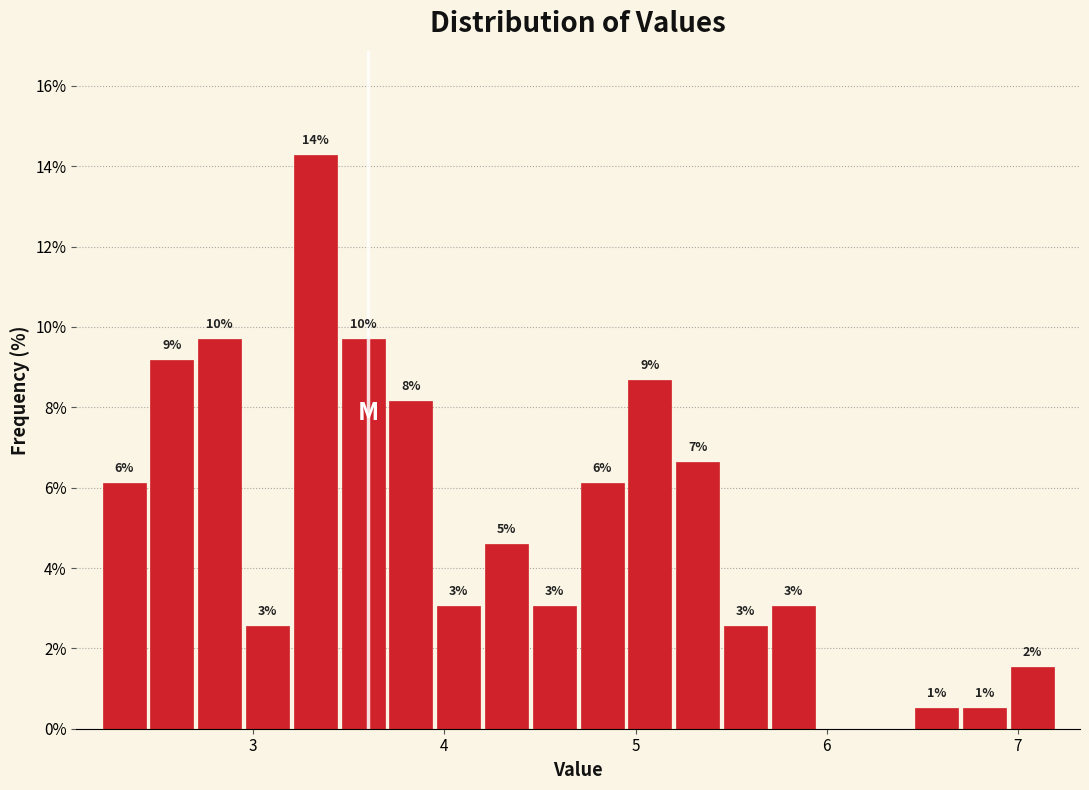

Around what value on the x-axis is the tallest bar? Give the approximate position of its centre, as read against the axis.

3.3